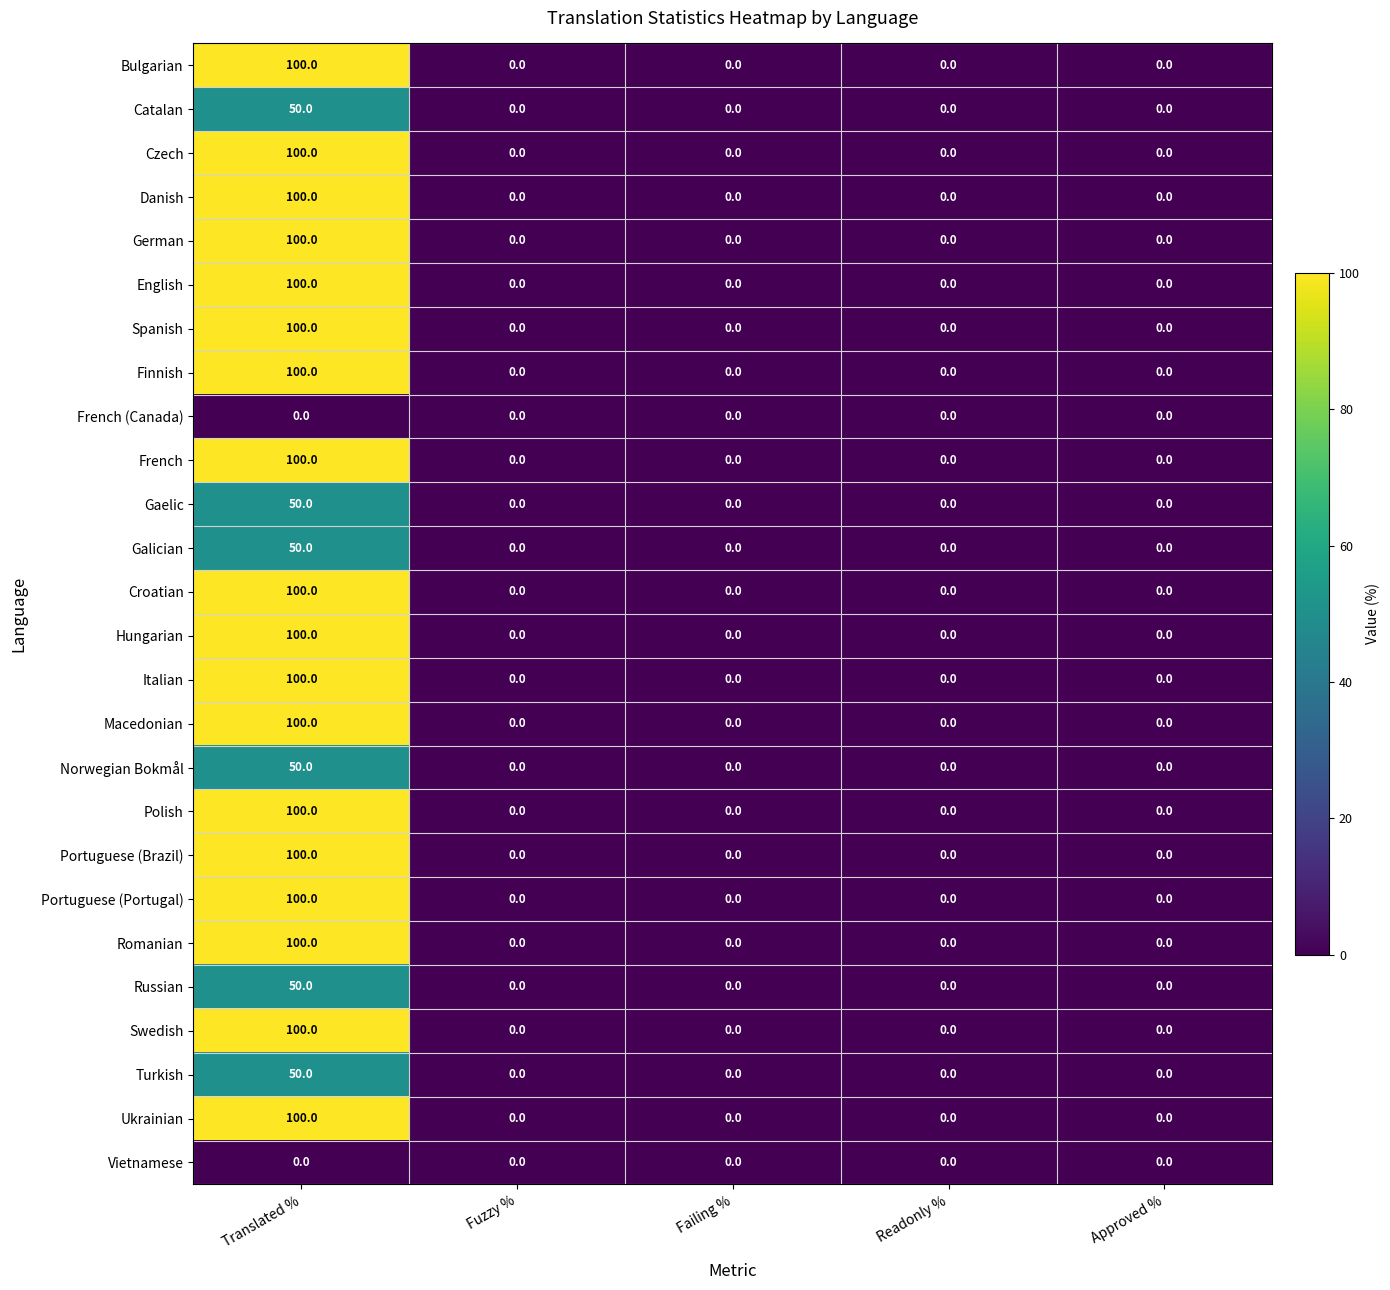

What is the highest value of the Macedonian series?

100